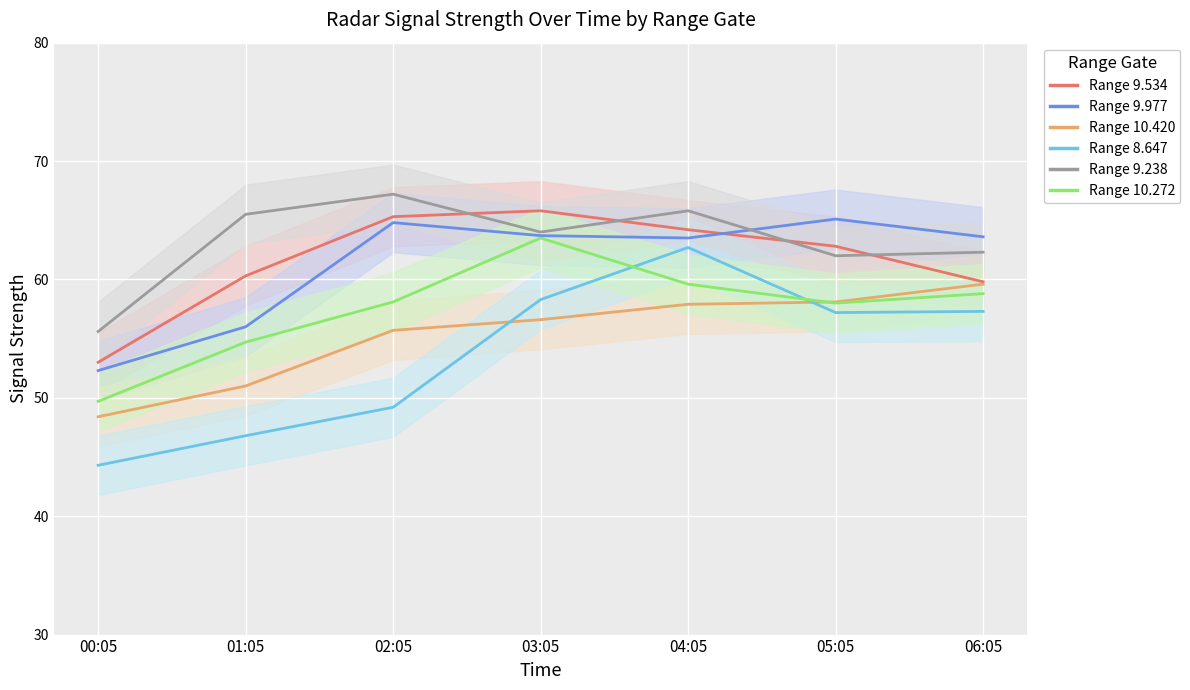

True or false: 9.534 and 10.420 cross at least once.

False